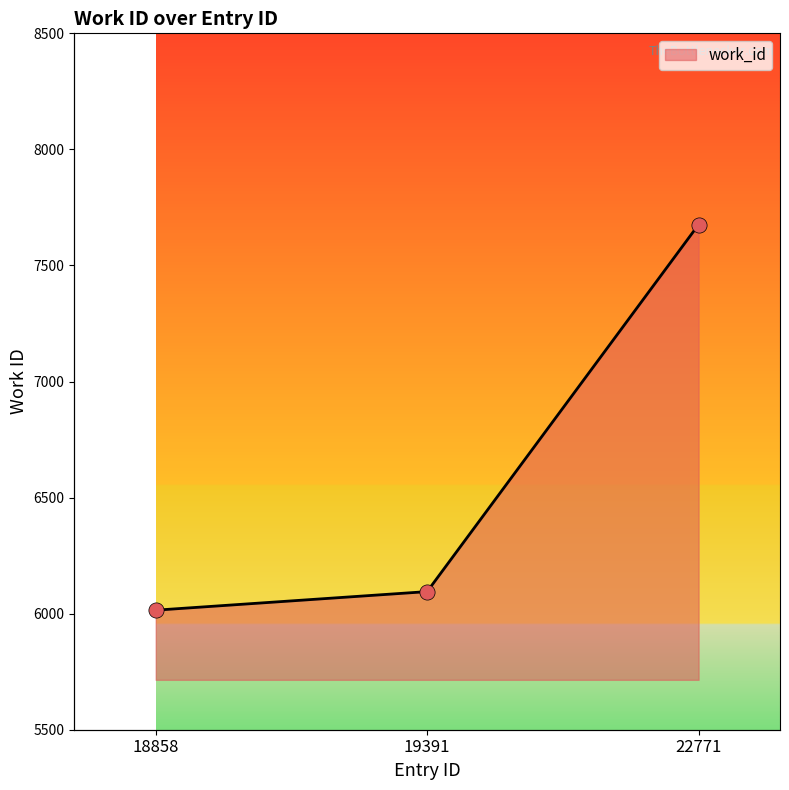

What is the ratio of the value at 18858 to the value at 22771?

0.8